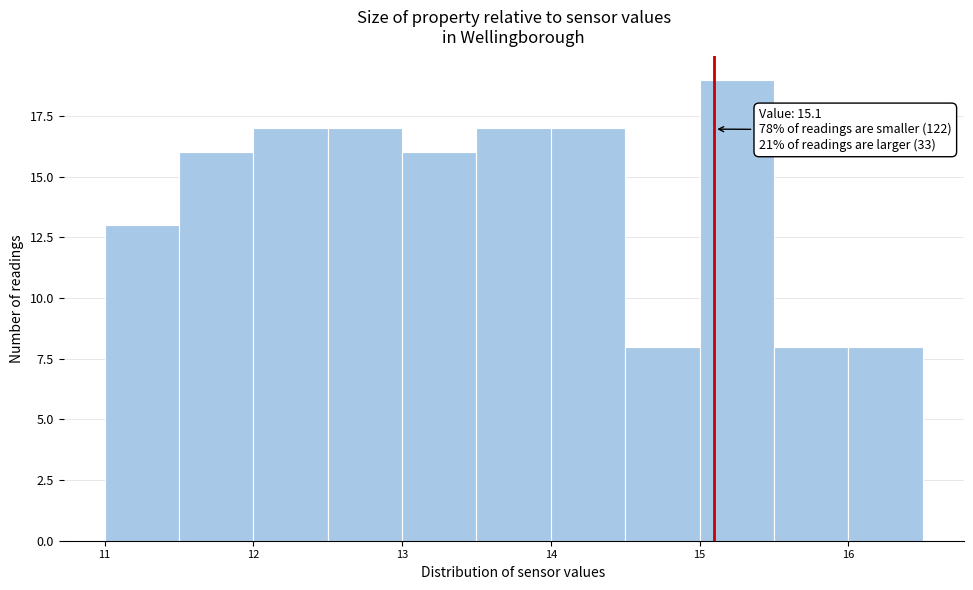

Which range on the x-axis has the tallest bar?

15.0 to 15.5